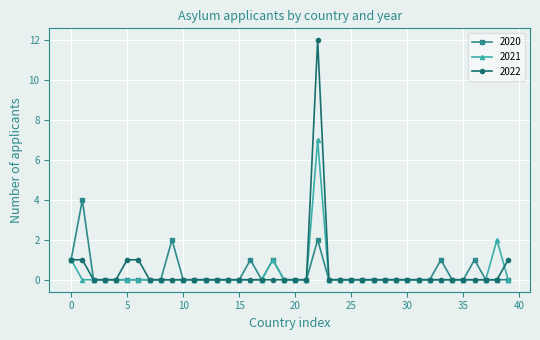

What is the highest value of the 2022 series?

12